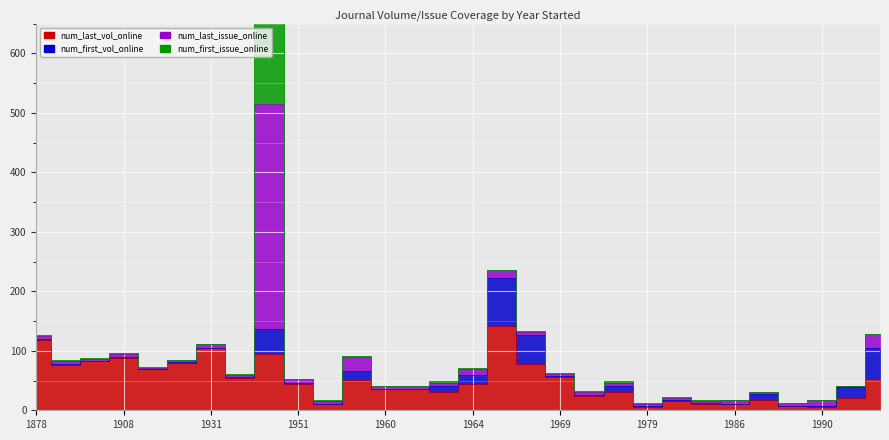

Which category has the lowest value in the num_last_issue_online series?

1918